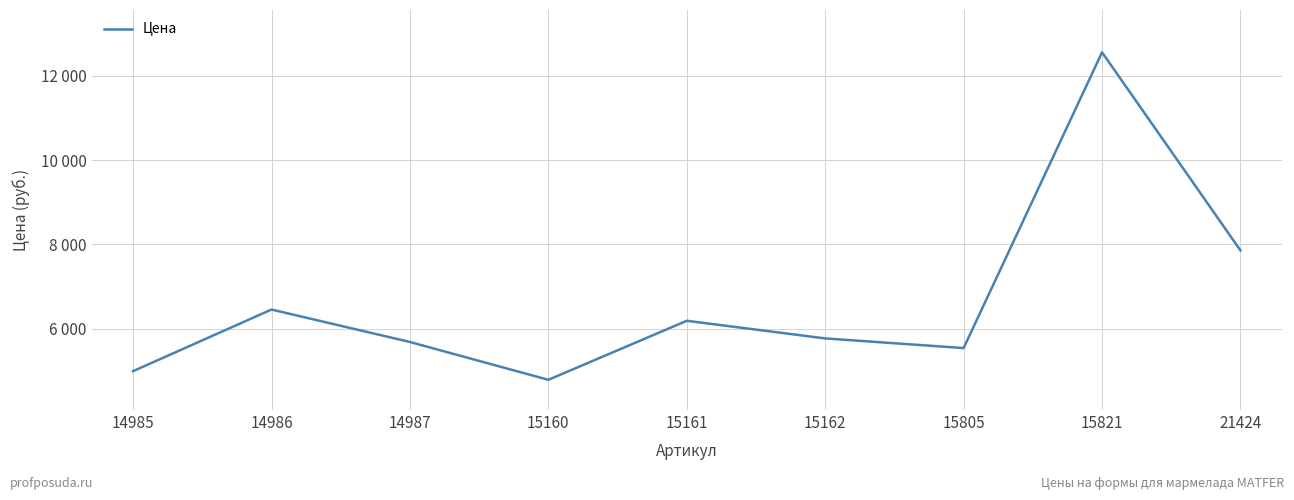

The value at 14985 is 7052. True or false?

False